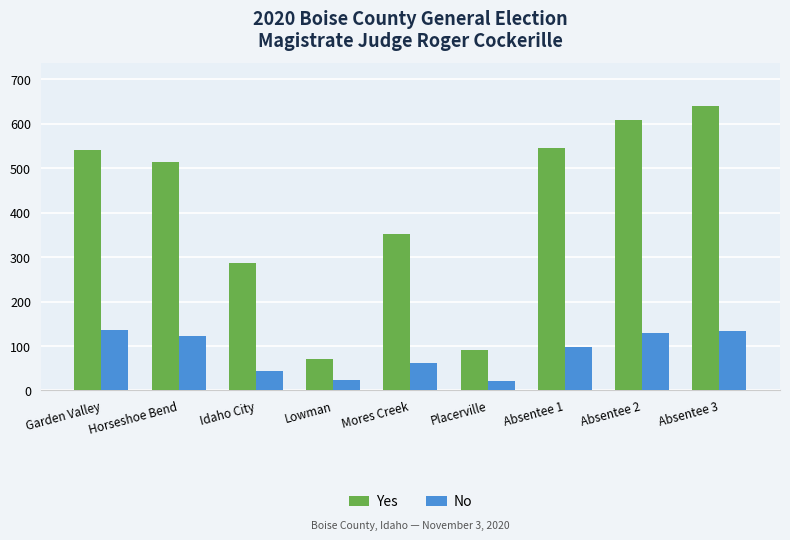

How many bars are there in each group?

2